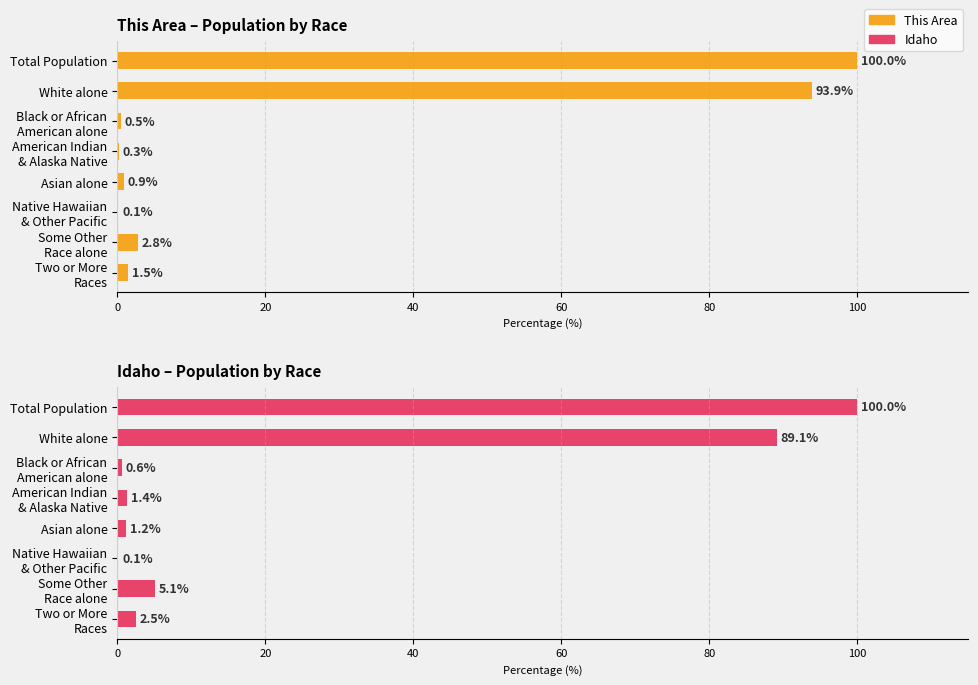

True or false: Idaho has a value of 0.1 at Native Hawaiian & Other Pacific.

False